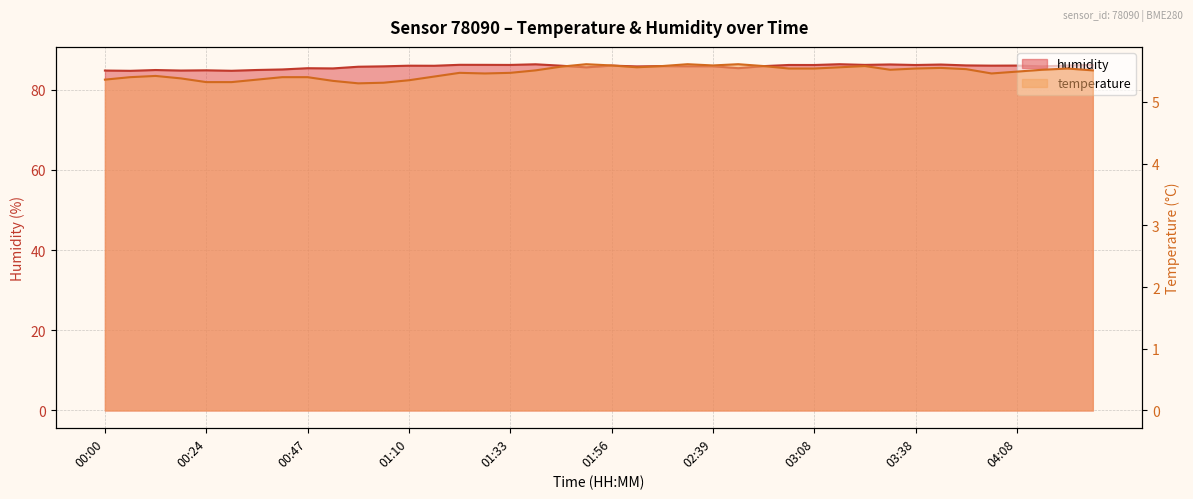

Reading left to right, what are all the values shown in this chart?

temperature: 5.4	5.4	5.4	5.4	5.3	5.3	5.4	5.4	5.4	5.3	5.3	5.3	5.3	5.4	5.5	5.5	5.5	5.5	5.6	5.6	5.6	5.6	5.6	5.6	5.6	5.6	5.6	5.5	5.5	5.6	5.6	5.5	5.5	5.5	5.5	5.5	5.5	5.5	5.5	5.5
humidity: 84.8	84.7	84.9	84.8	84.8	84.7	84.9	85.0	85.3	85.3	85.7	85.8	86.0	86.0	86.2	86.2	86.2	86.3	86.0	85.6	86.0	85.8	85.9	85.8	85.8	85.3	85.9	86.2	86.1	86.3	86.2	86.3	86.1	86.3	86.0	86.0	86.0	85.8	86.0	86.2